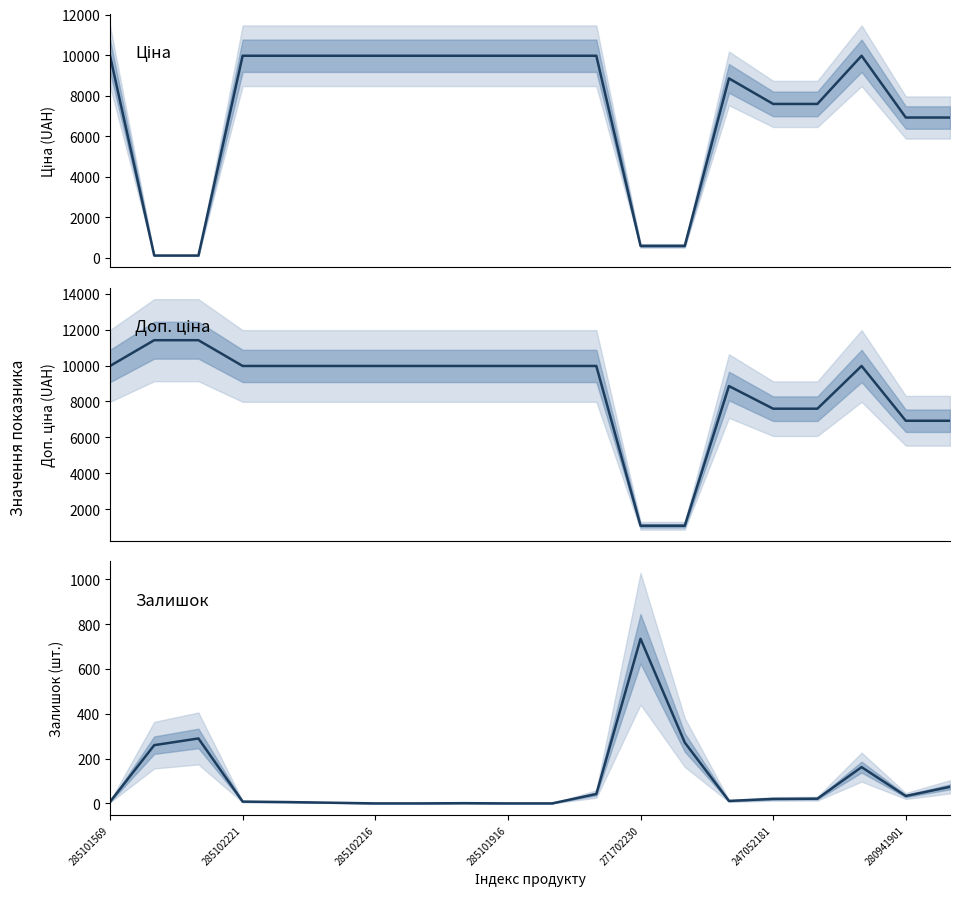

Reading left to right, list all the values displayed in this chart.

Ціна: 9975.0	114.1	114.1	9975.0	9975.0	9975.0	9975.0	9975.0	9975.0	9975.0	9975.0	9975.0	589.9	589.9	8856.7	7596.5	7596.5	9975.0	6925.7	6925.7
Доп. ціна: 9975.0	11410.0	11410.0	9975.0	9975.0	9975.0	9975.0	9975.0	9975.0	9975.0	9975.0	9975.0	1081.7	1081.7	8856.7	7596.5	7596.5	9975.0	6925.7	6925.7
Залишок: 7.0	260.0	290.0	8.0	6.0	3.0	0.0	0.0	1.0	0.0	0.0	42.0	735.0	272.0	11.0	20.0	21.0	162.0	33.0	74.0